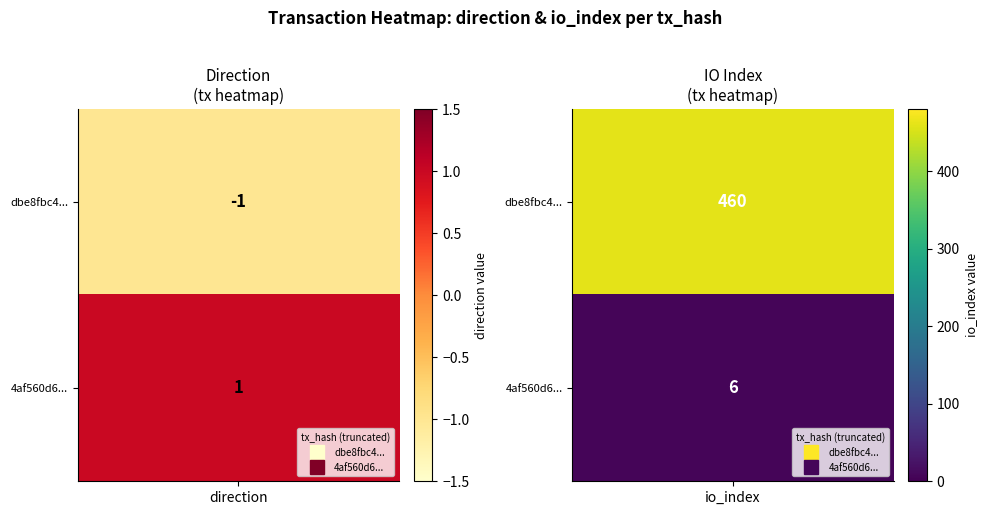

Which series changed the most between -1 and 1?

dbe8fbc4a0ee2243b7a5c24b11d69d185779000